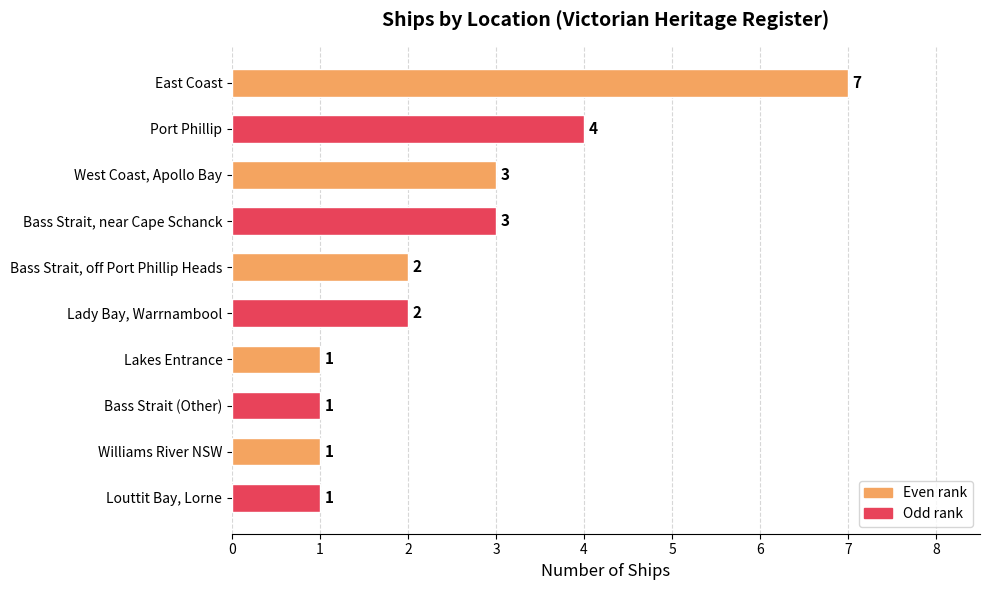

How many bars are there in total?

10